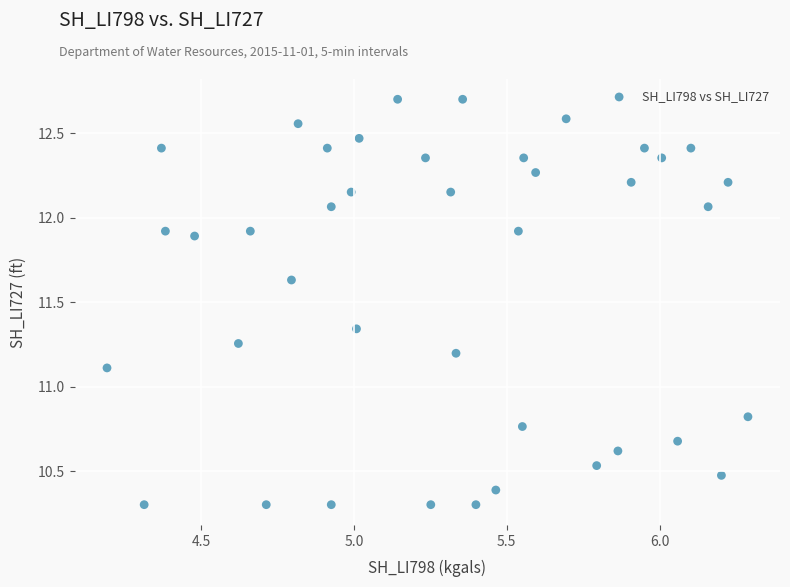

What Y value in the scatter plot is closest to 11?

11.1